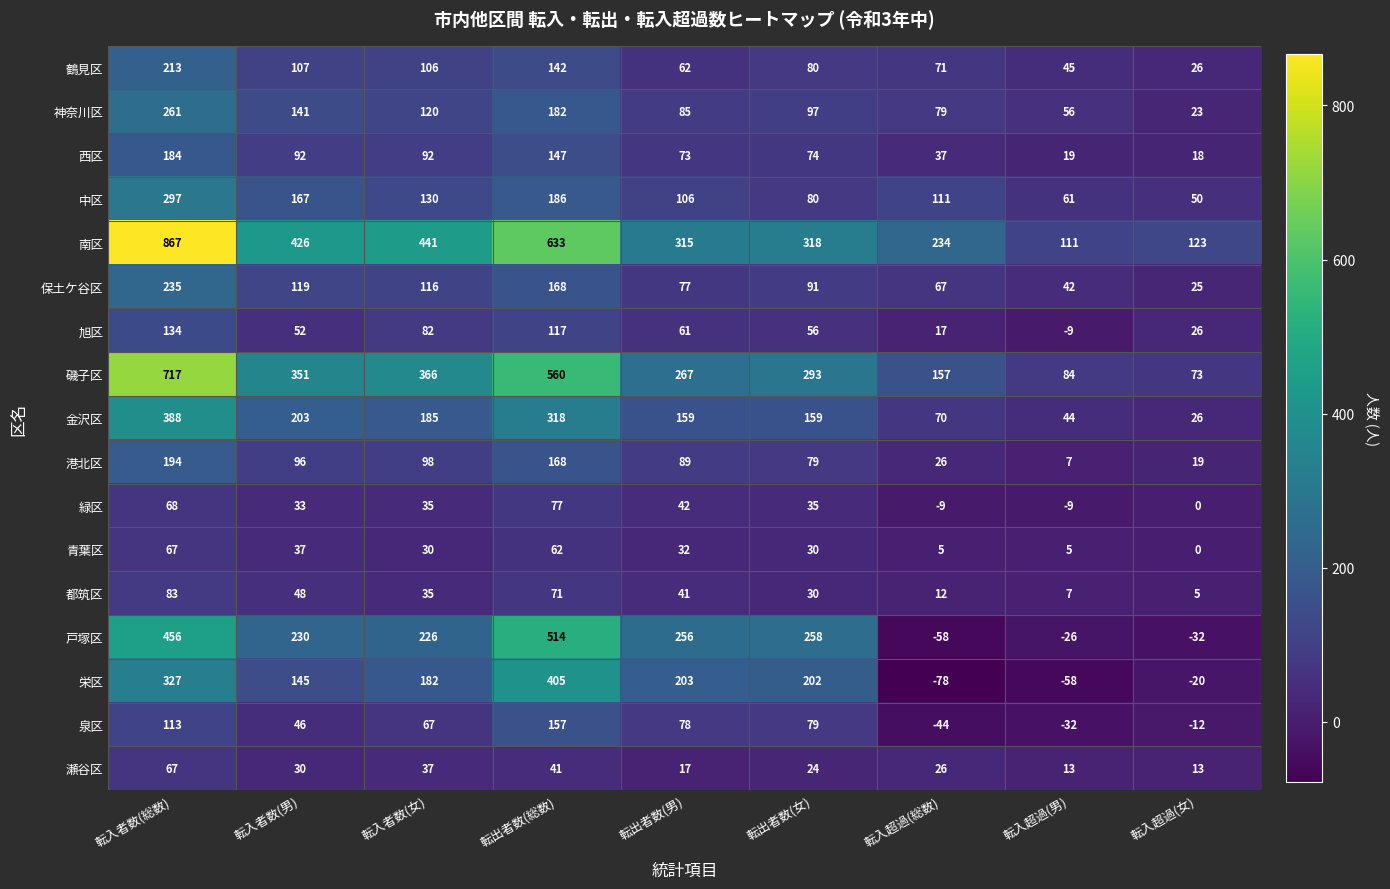

What is the total value across all series at 転入者数(男)?

2323